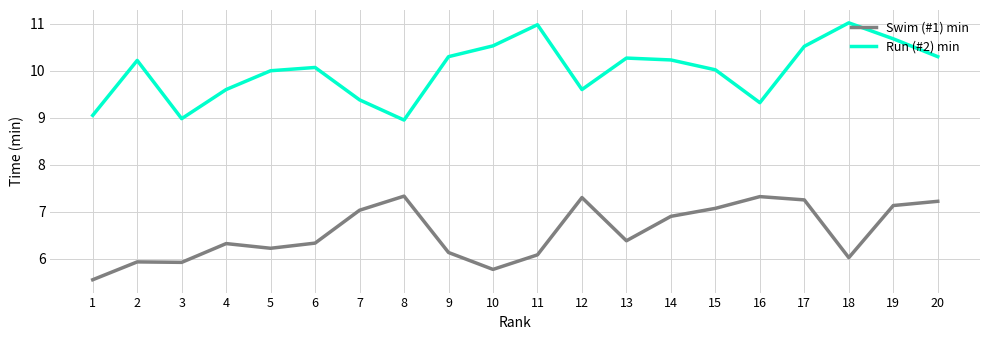

Which series has the largest total across all categories?

Run (#2) min